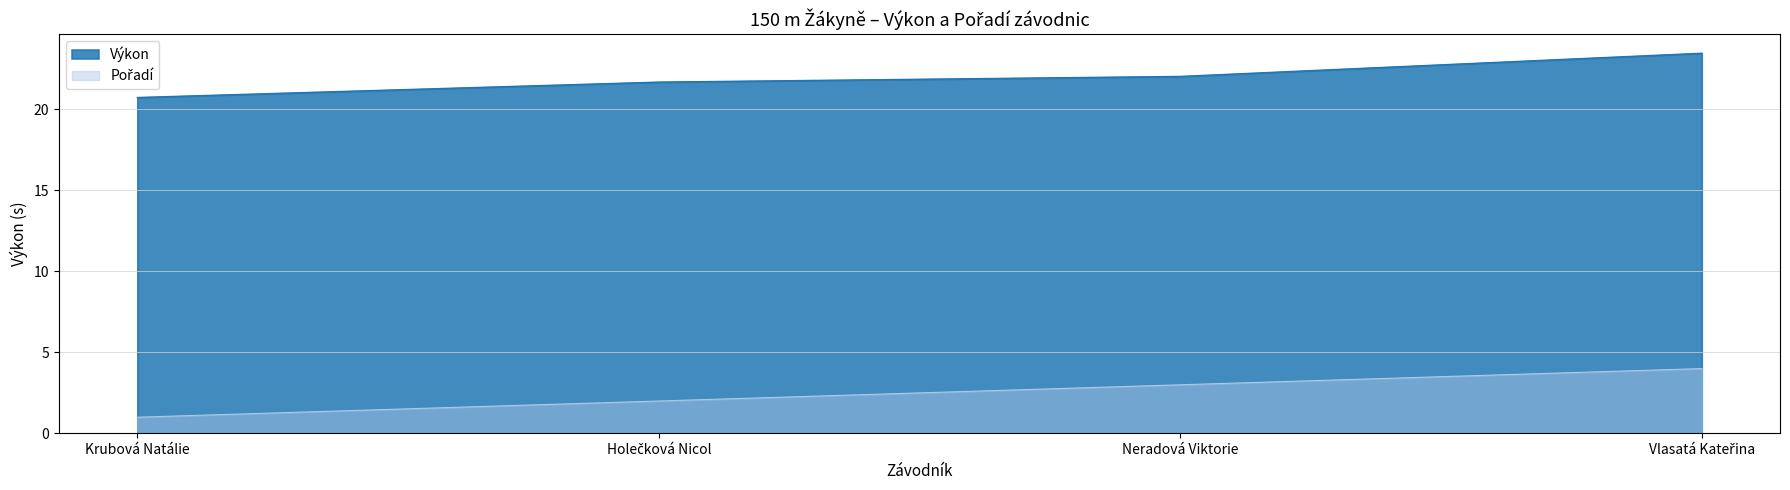

The Výkon series shows 23.4 at Vlasatá Kateřina. True or false?

True